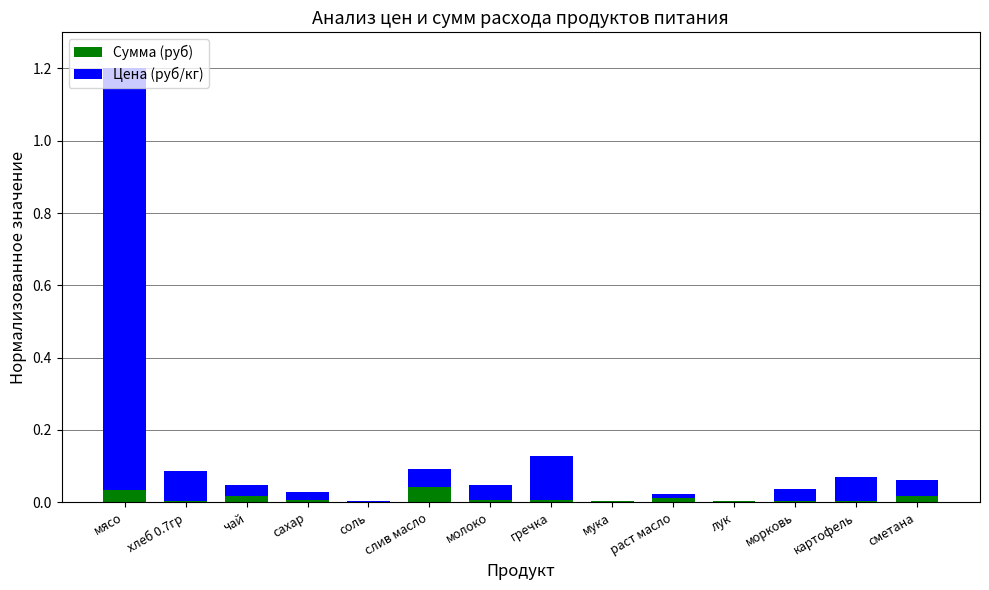

At which category is the sum across all series the highest?

мясо